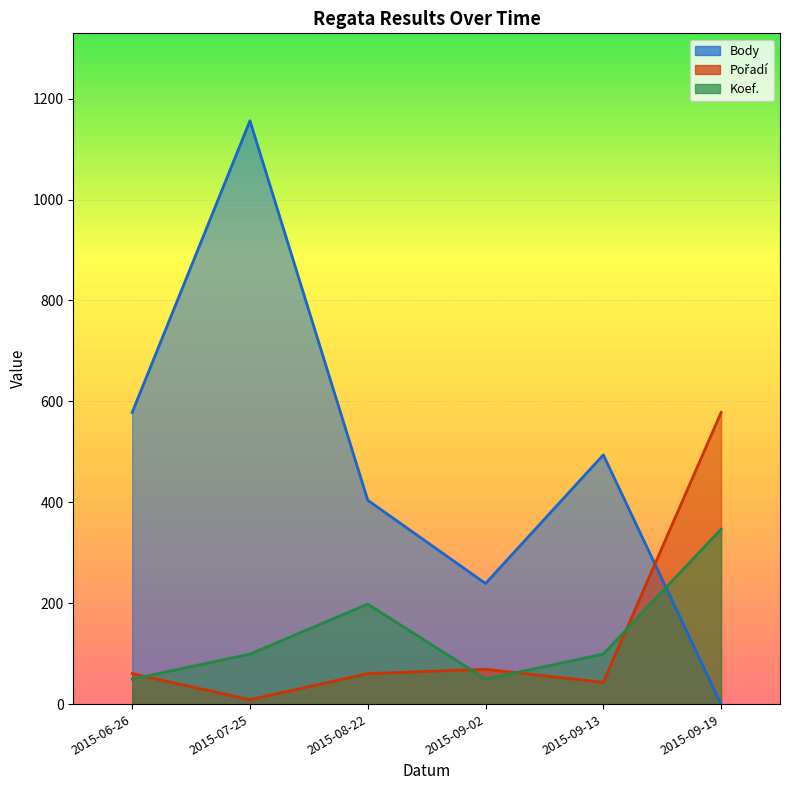

What is the difference between the second highest and minimum values in the Body series?

578.0